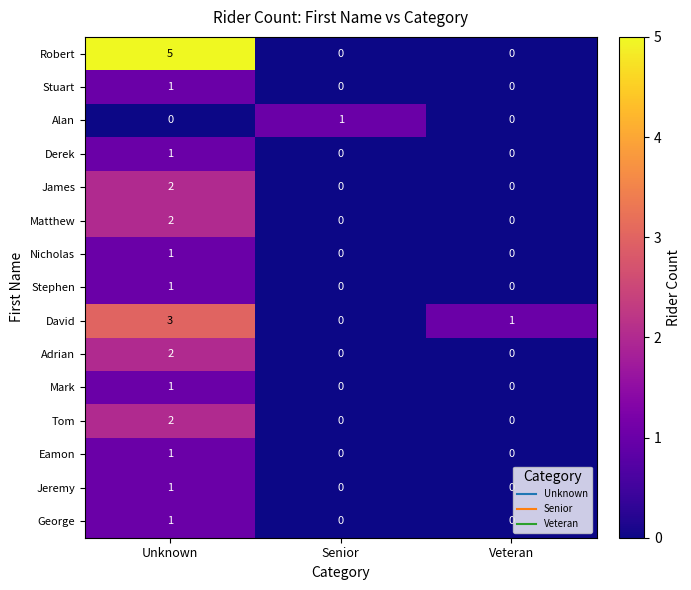

Which series has the largest total across all categories?

Robert